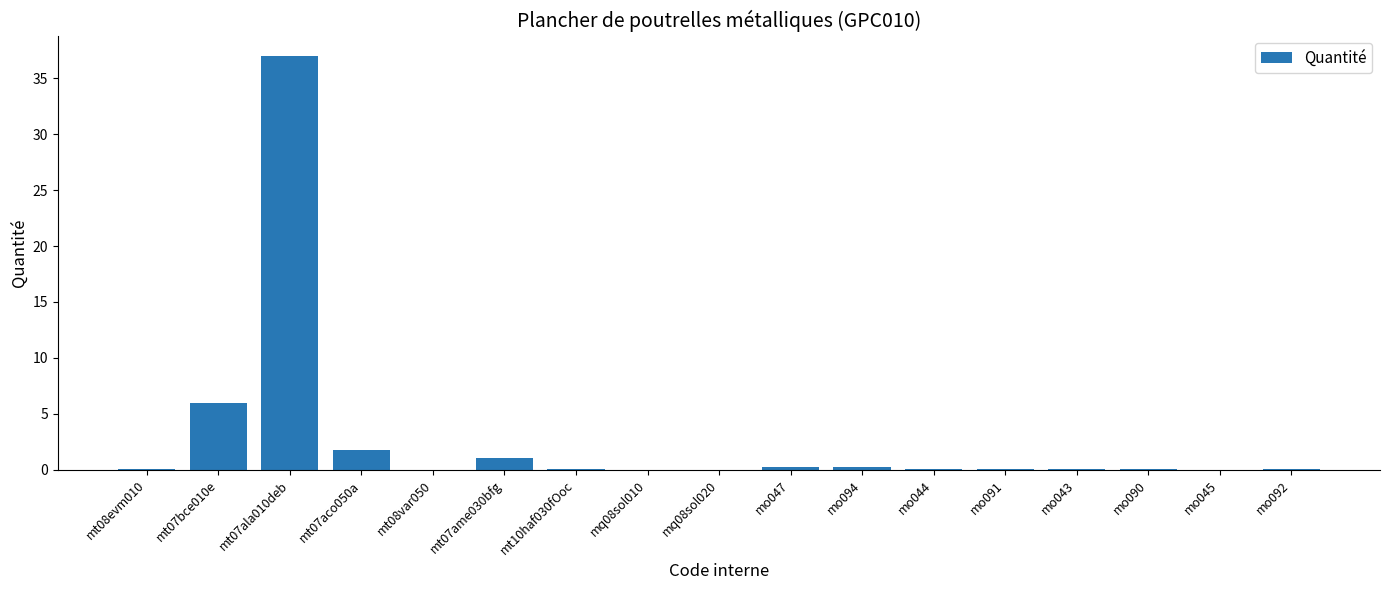

What is the sum of the values at mt07ame030bfg and mo045?

1.1